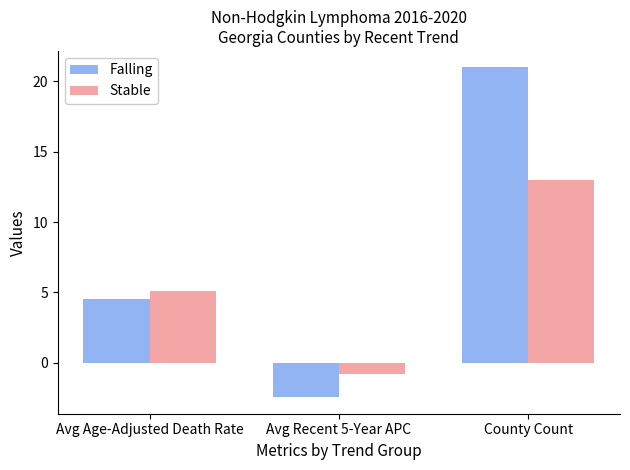

How many values in the Falling series exceed 4?

2